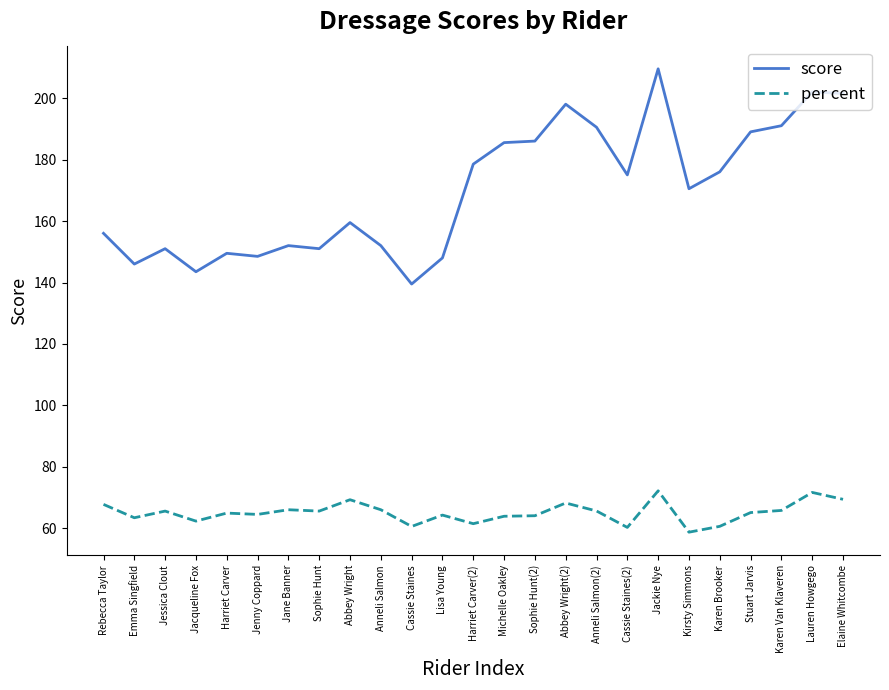

The score series shows 159.5 at Abbey Wright. True or false?

True